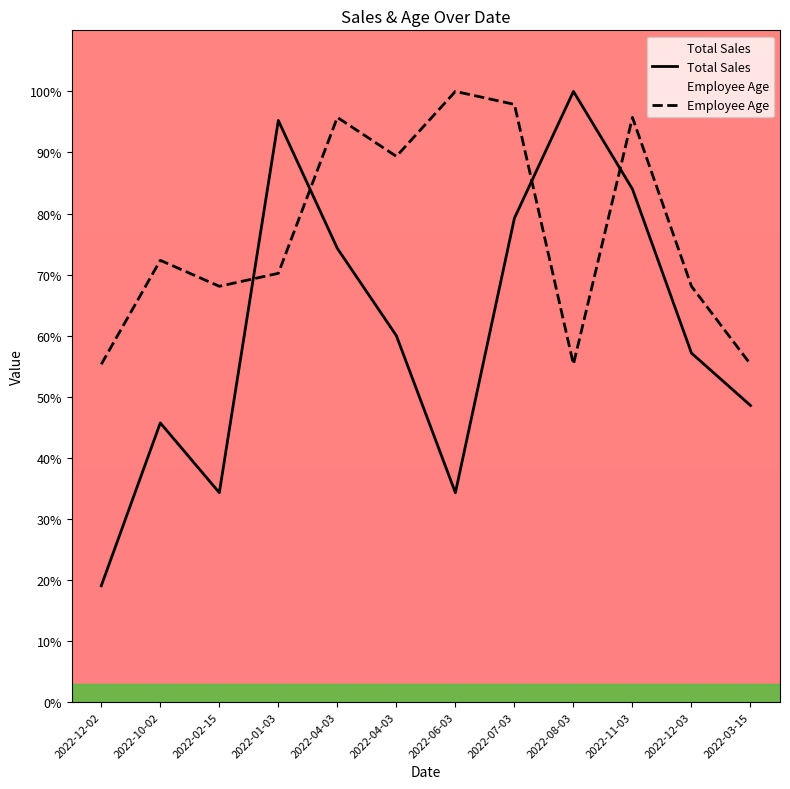

What is the value of the Total Sales point at the 3rd from the left?

34.3